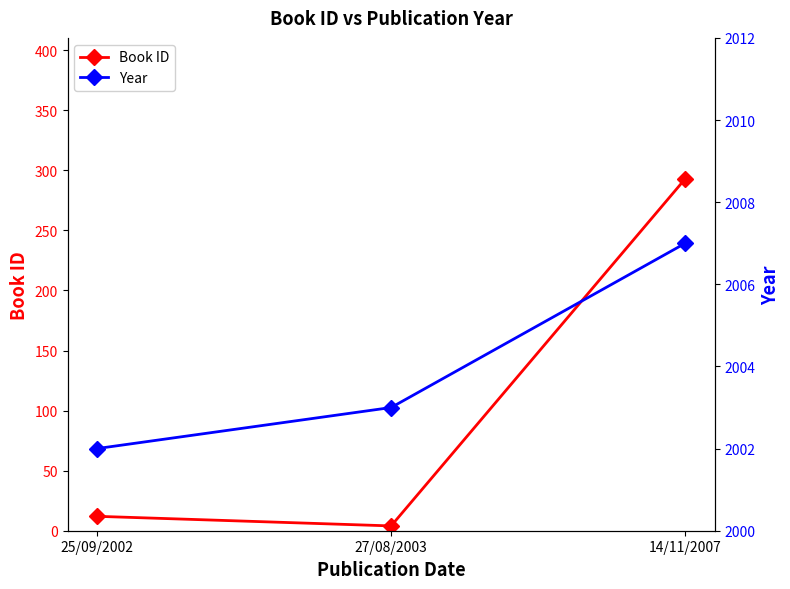

What value does the Year series have at 25/09/2002?

2002